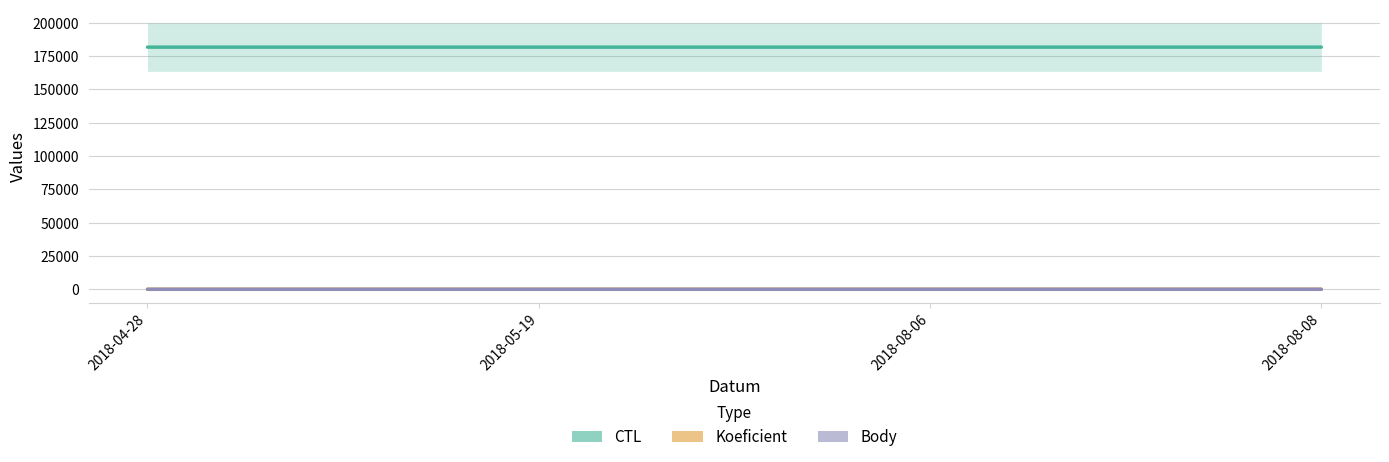

Read the Body value at 2018-08-08.

1